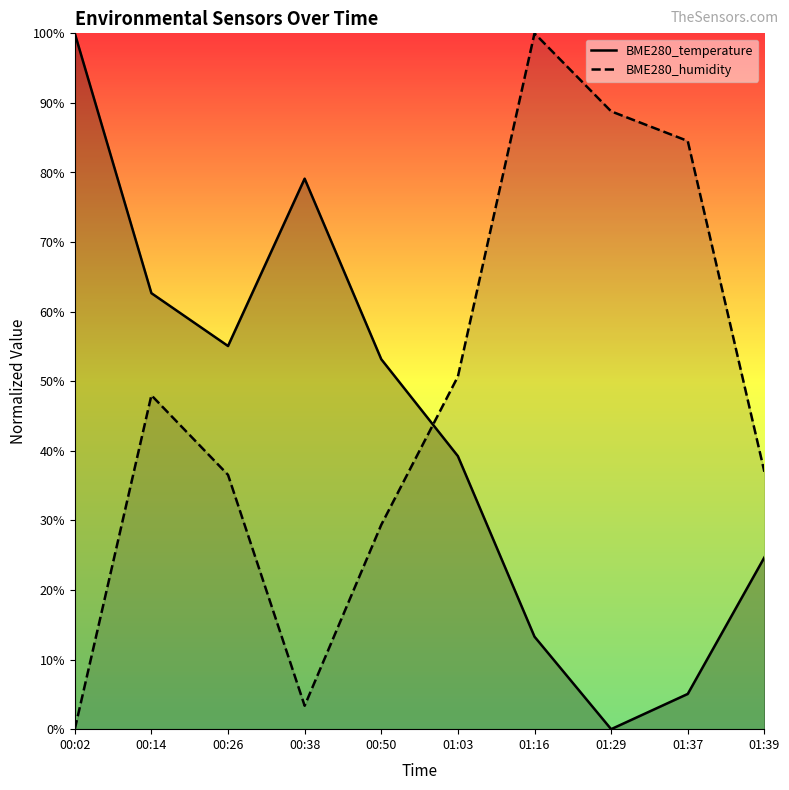

How many values in BME280_temperature are above zero?

9